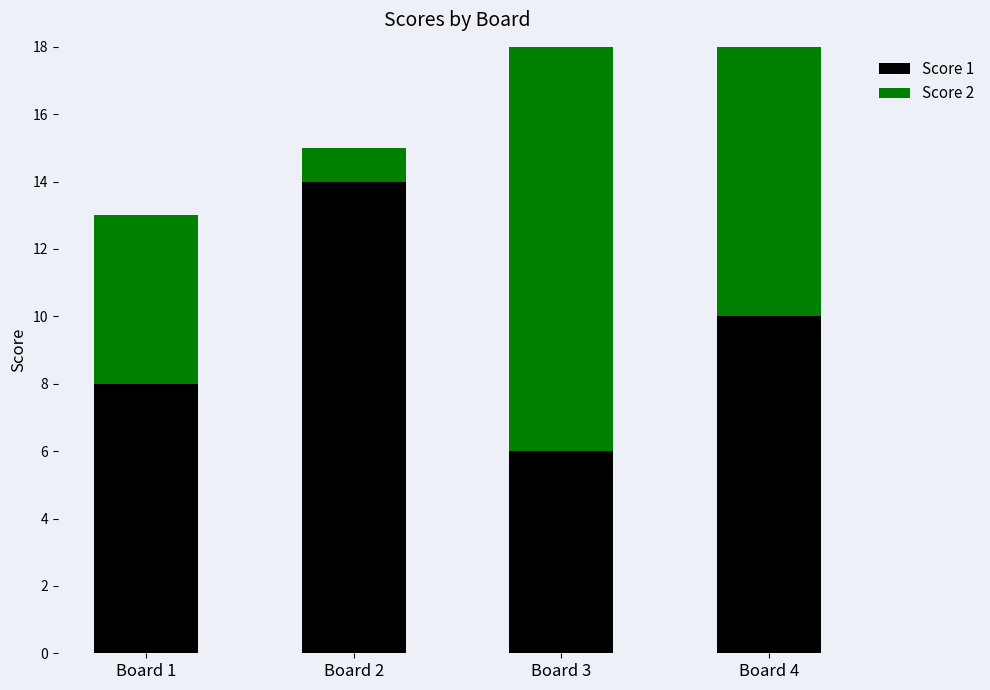

At which label does Score 1 first exceed 10?

Board 2